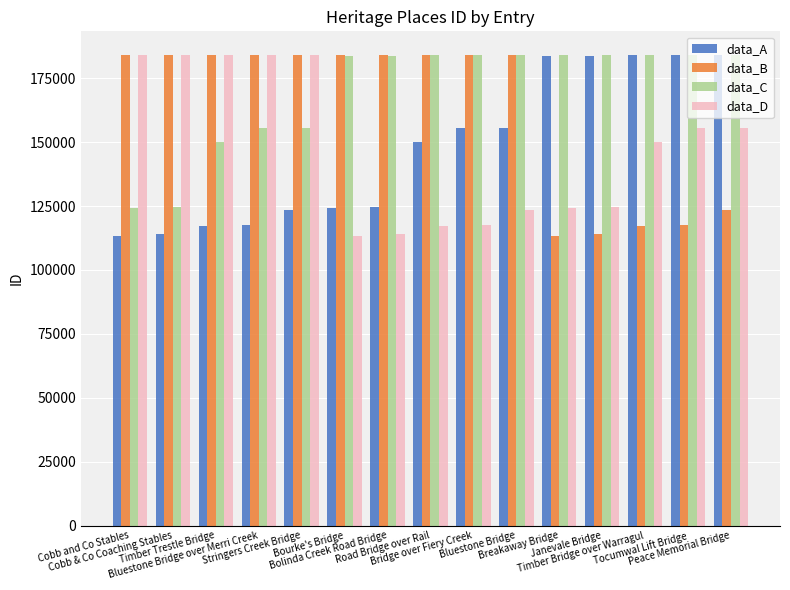

At how many categories does at least one series exceed 114600?

15